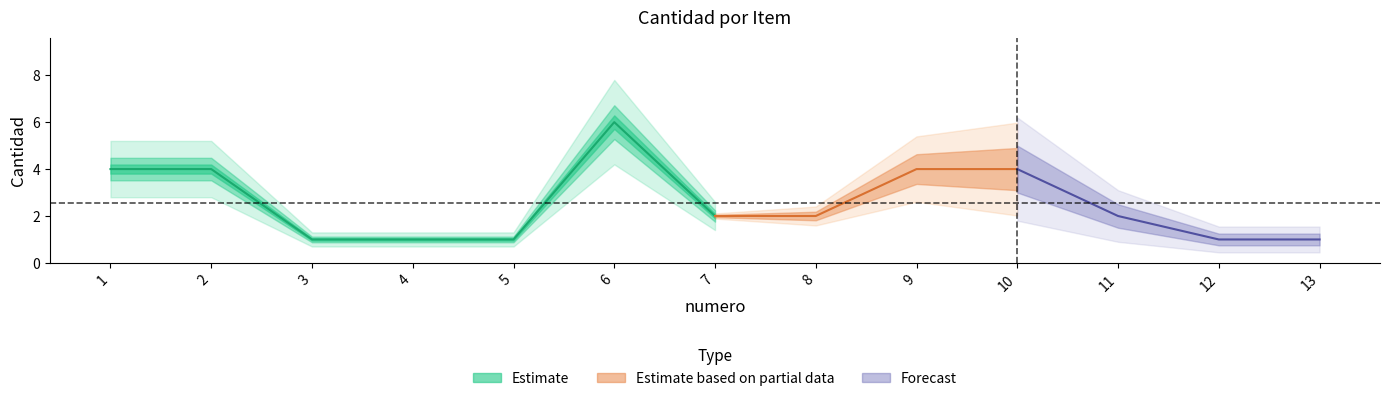

Reading right to left, list all the values displayed in this chart.

1	1	2	4	4	2	2	6	1	1	1	4	4